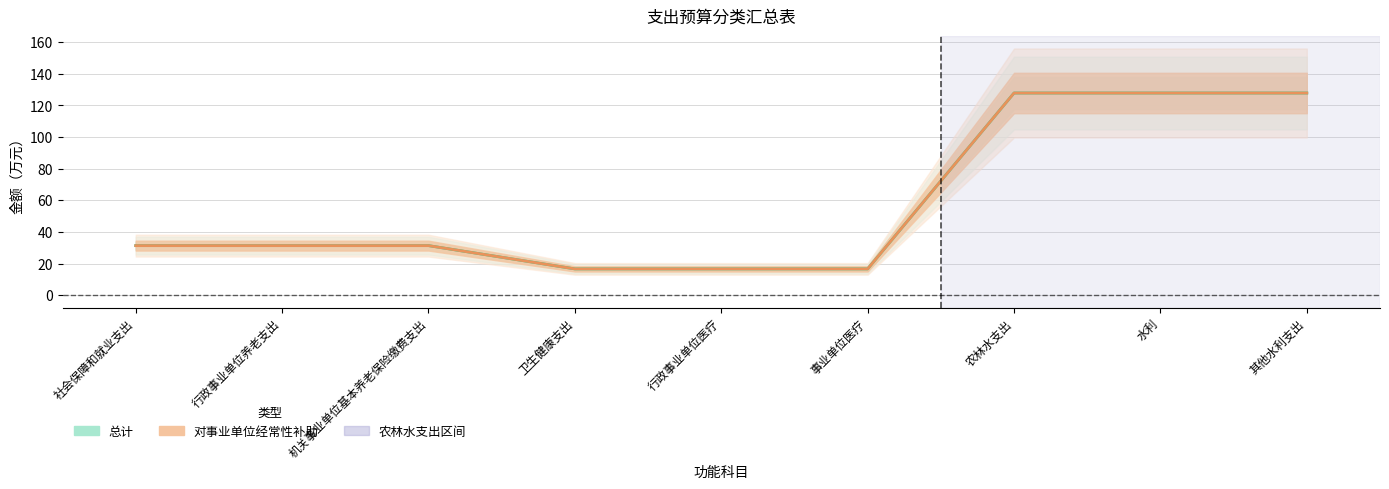

What is the sum of the 对事业单位经常性补助 values at 行政事业单位养老支出 and 机关事业单位基本养老保险缴费支出?

62.7